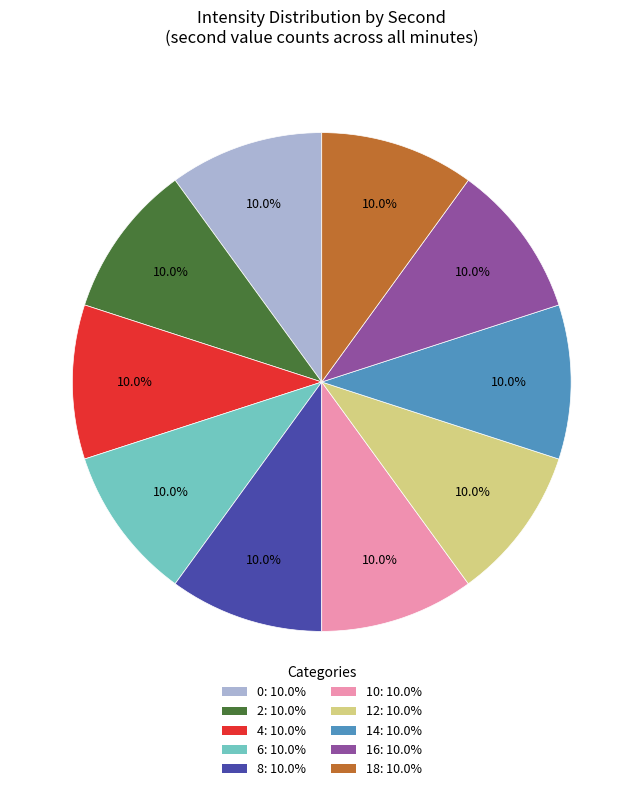

How many slices are in this pie chart?

10